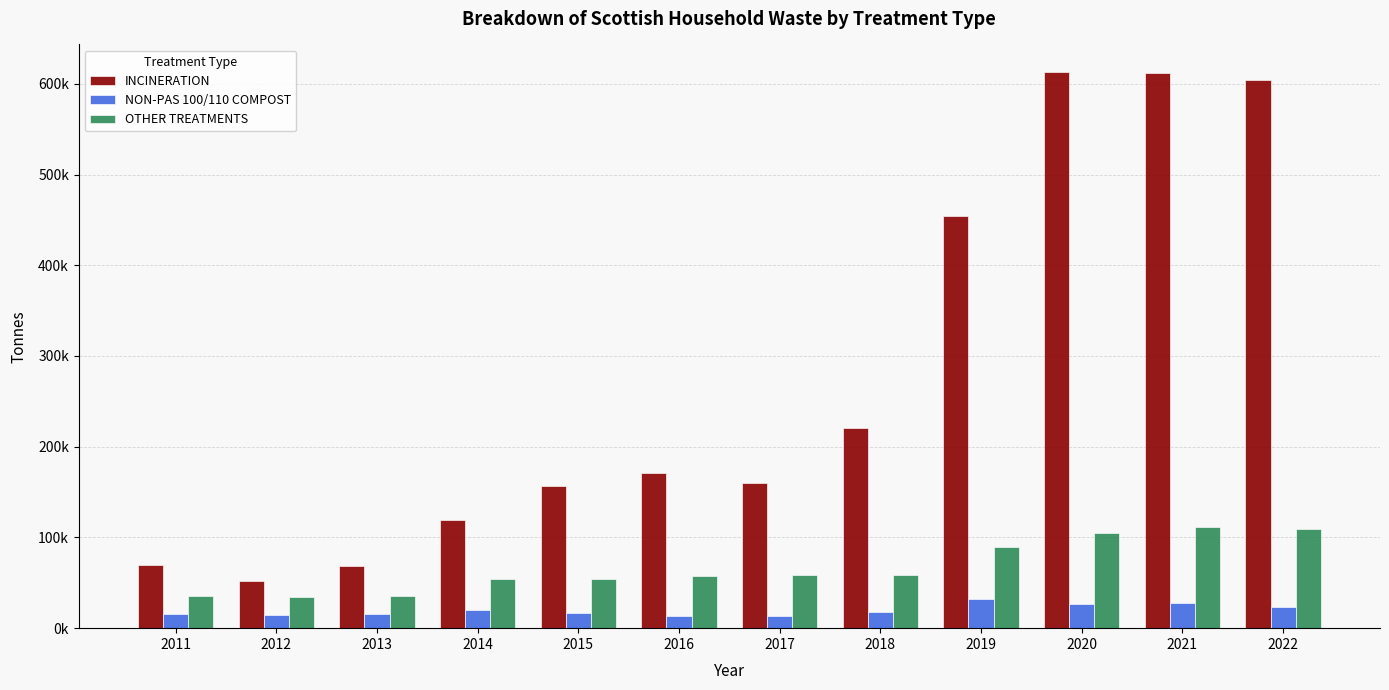

Does the chart contain stacked bars?

No